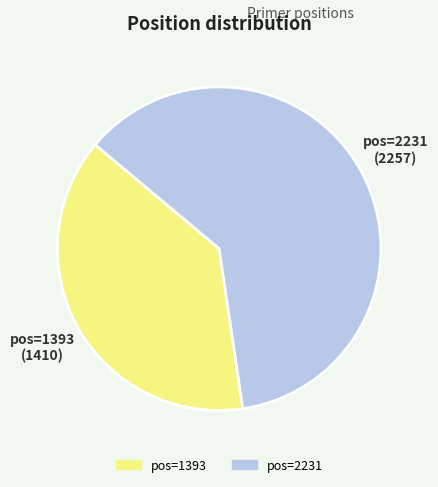

To the nearest percent, what is the difference between the largest and smallest slice percentages?

23%